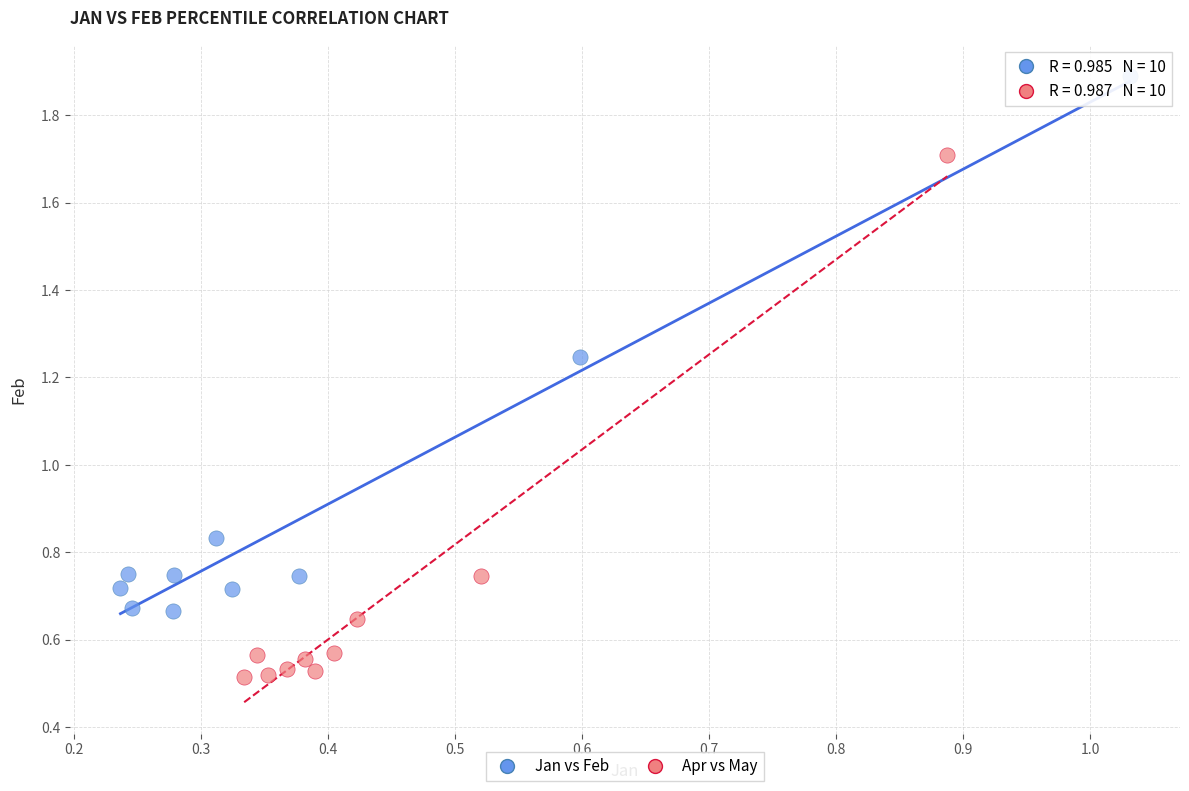

Which series has the largest Y range (max minus min)?

Jan vs Feb